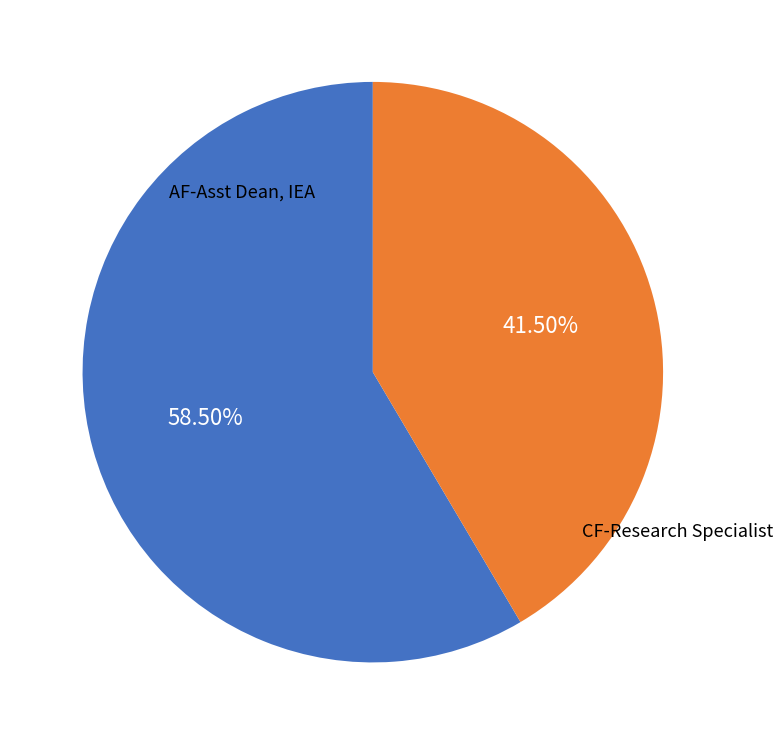

Approximately how many times larger is the value at CF-Research Specialist compared to AF-Asst Dean, IEA?

0.7